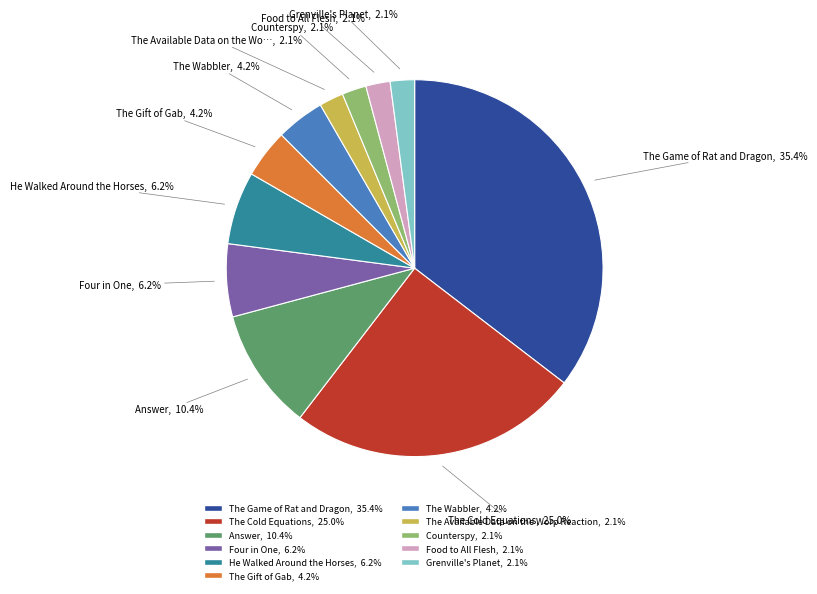

How many segments does this pie chart have?

11